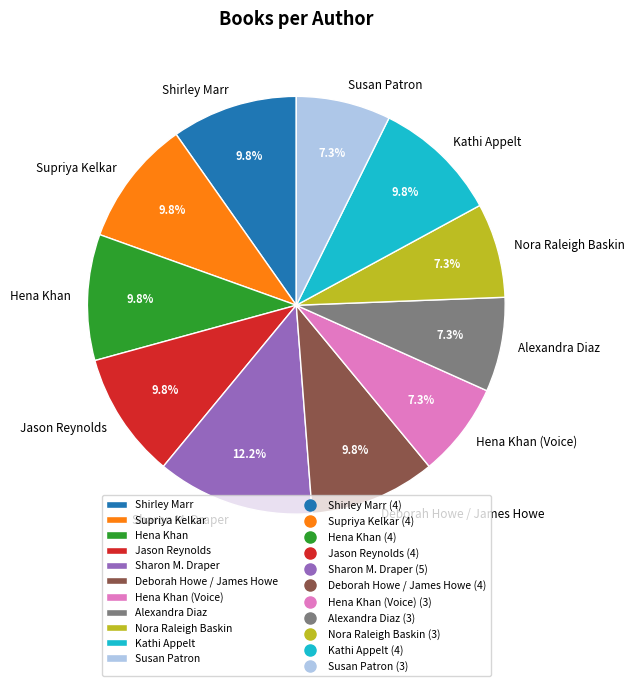

Does any single category account for the majority?

No